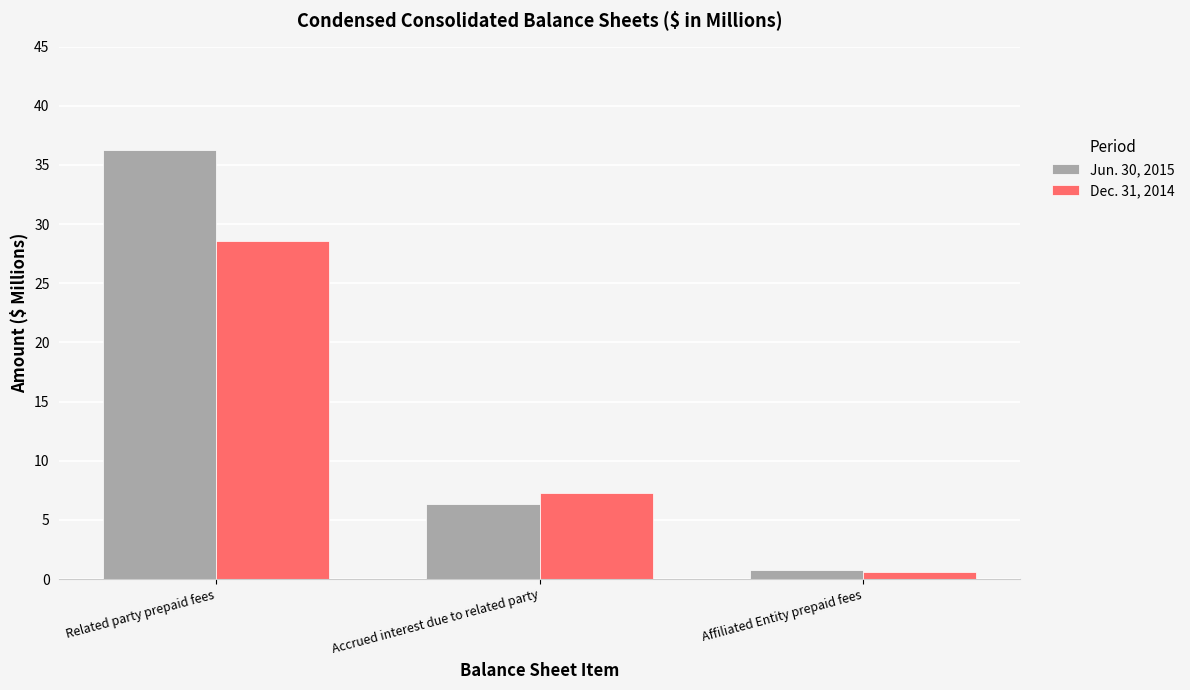

Where is Dec. 31, 2014 nearest to the value 14?

Accrued interest due to related party